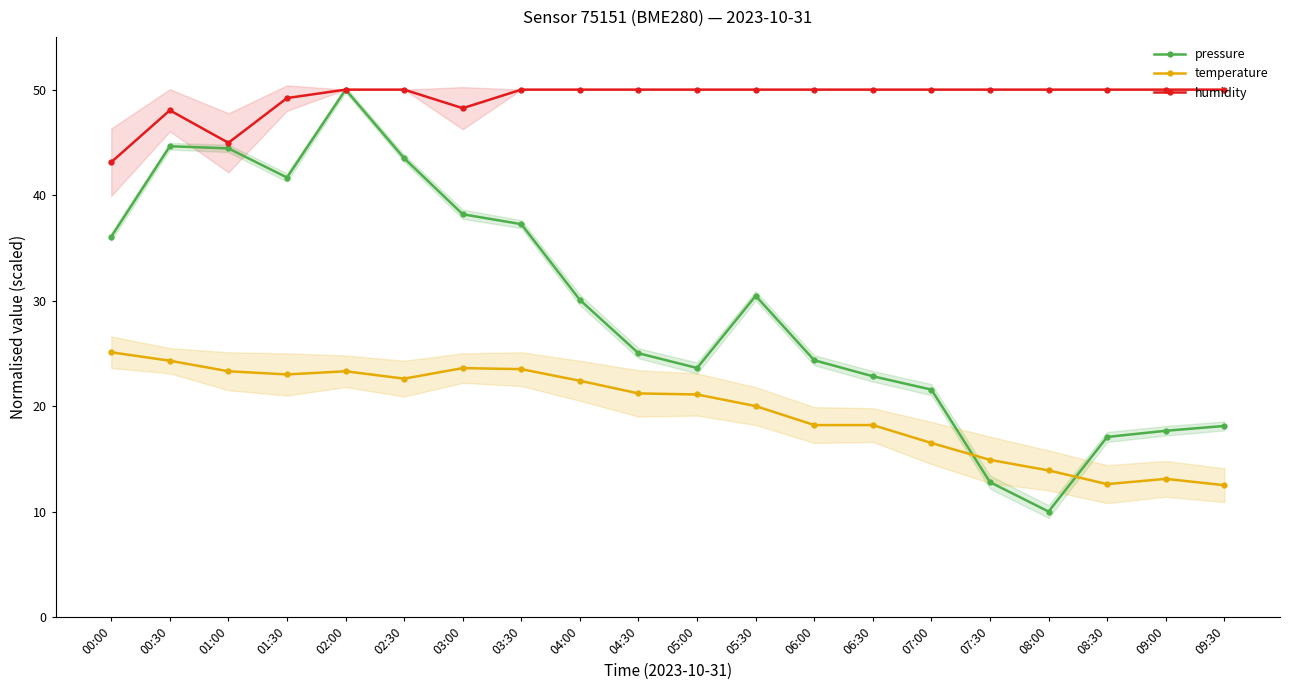

Reading left to right, list all the values displayed in this chart.

pressure: 36.1	44.6	44.4	41.7	50.0	43.5	38.2	37.2	30.1	25.0	23.6	30.4	24.3	22.8	21.6	12.8	10.0	17.1	17.7	18.1
temperature: 25.1	24.3	23.3	23.0	23.3	22.6	23.6	23.5	22.4	21.2	21.1	20.0	18.2	18.2	16.5	14.9	13.9	12.6	13.1	12.5
humidity: 43.1	48.0	45.0	49.2	50.0	50.0	48.2	50.0	50.0	50.0	50.0	50.0	50.0	50.0	50.0	50.0	50.0	50.0	50.0	50.0